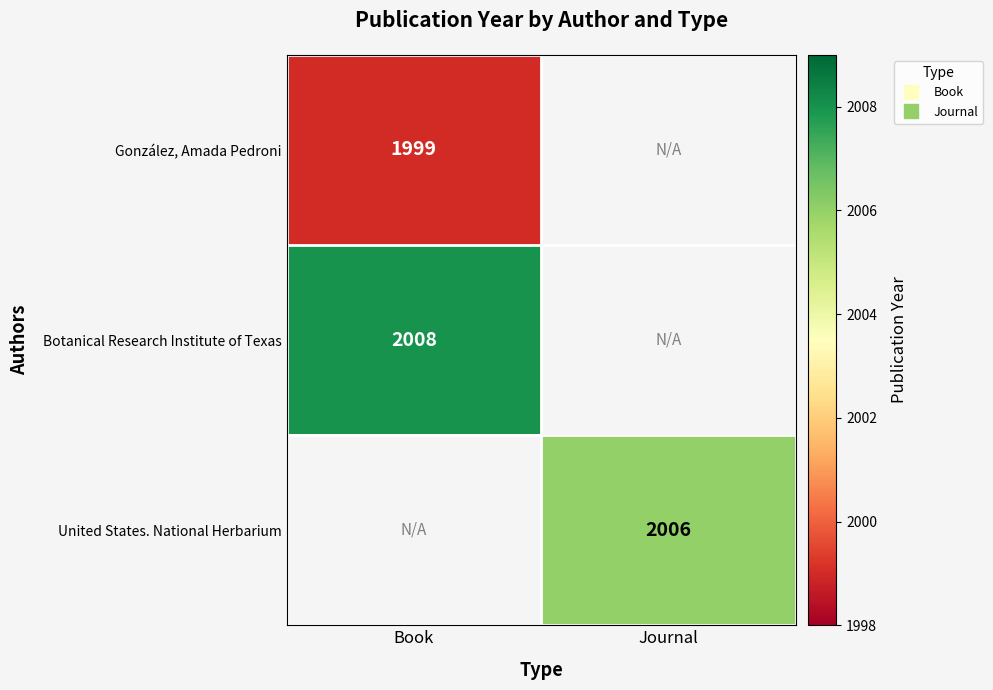

What is the highest value of the González, Amada Pedroni series?

1999.0